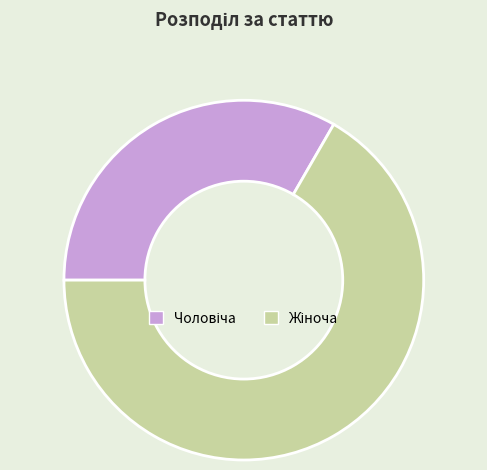

Is there any slice that represents more than half of the pie?

Yes